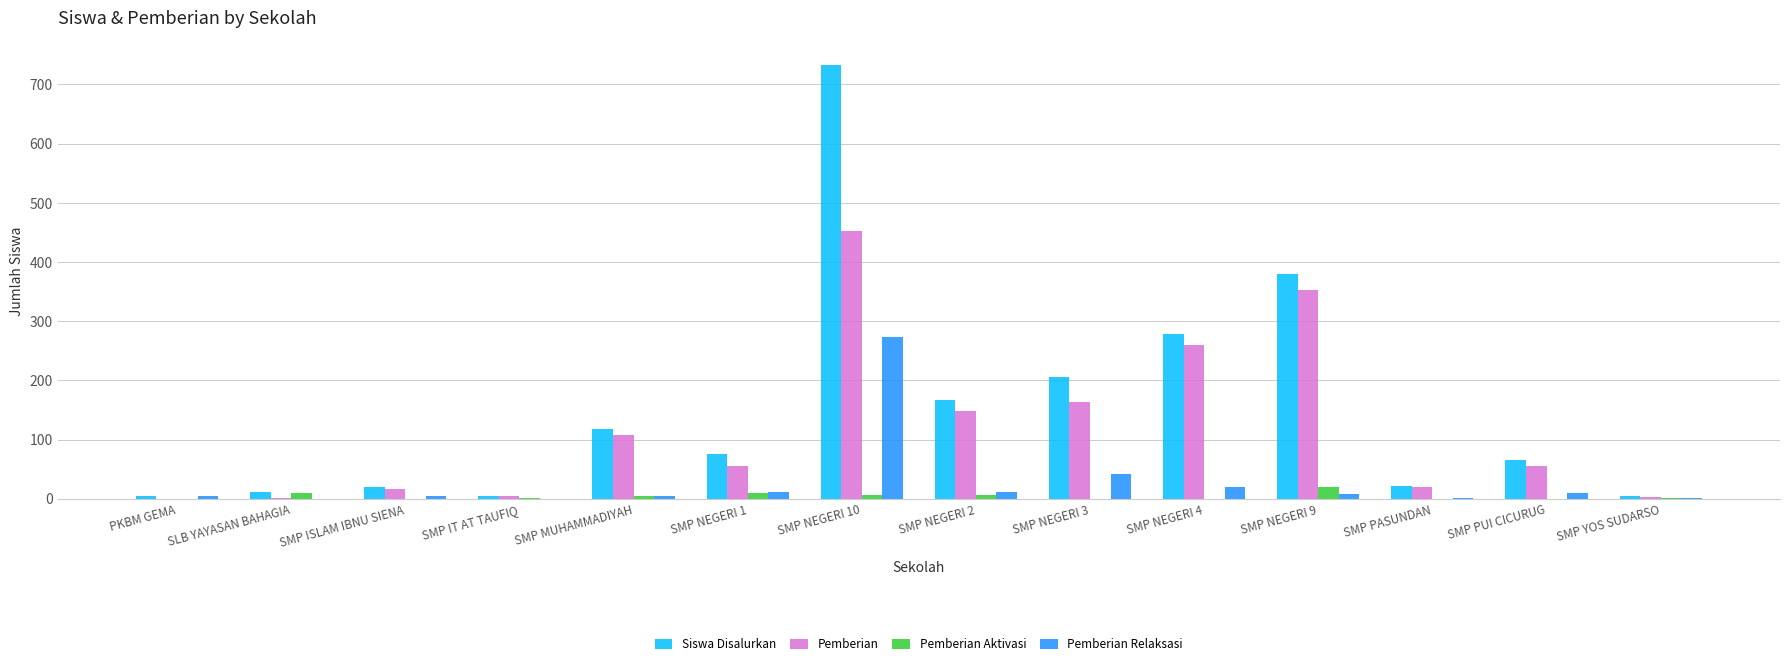

At which label is Siswa Disalurkan closest to 368?

SMP NEGERI 9